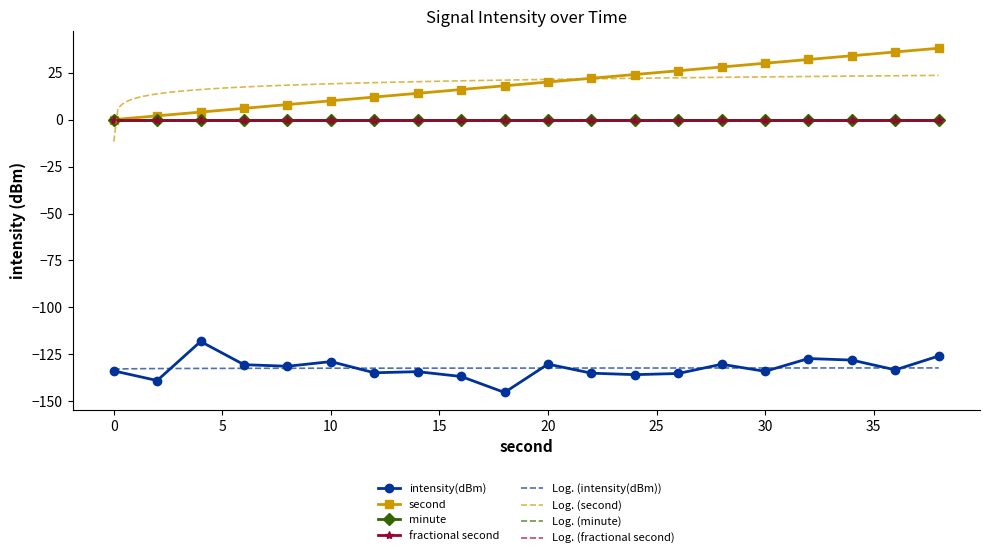

True or false: intensity(dBm) and second intersect in this chart.

False